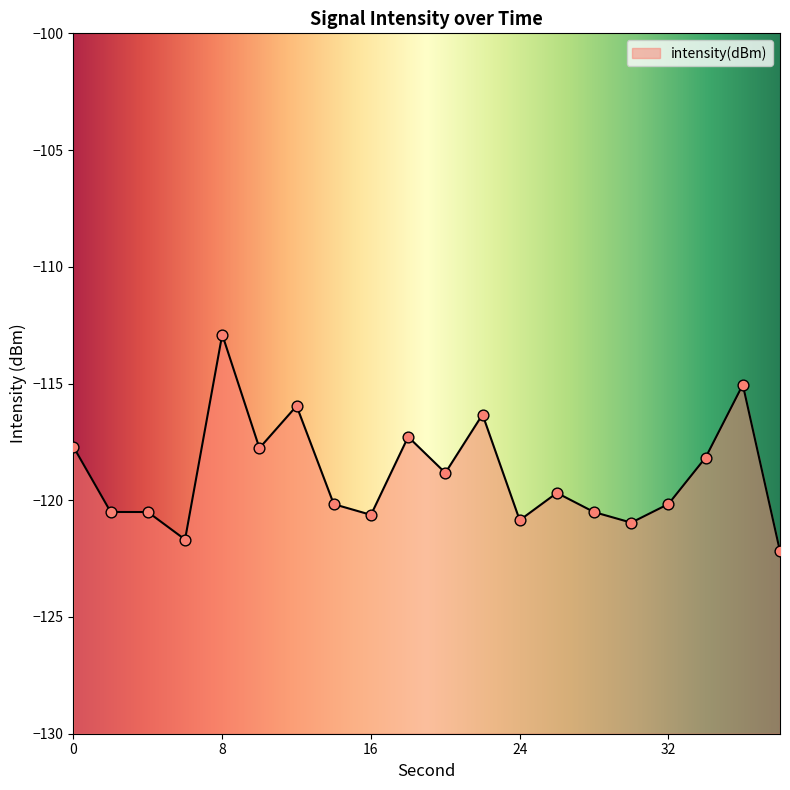

Which has a higher value, 38 or 22?

22